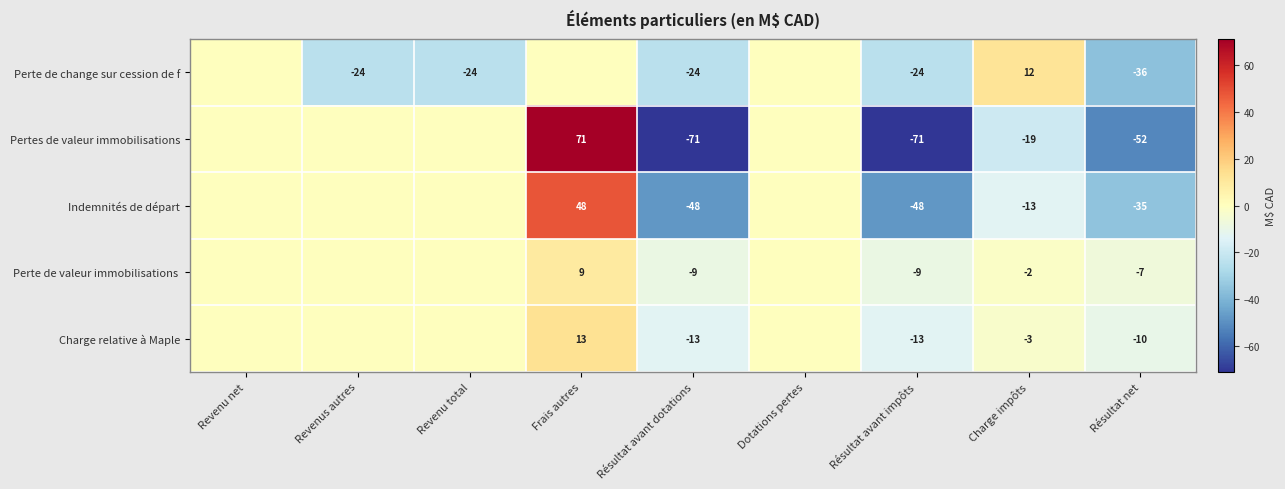

What is the smallest value displayed?

-71